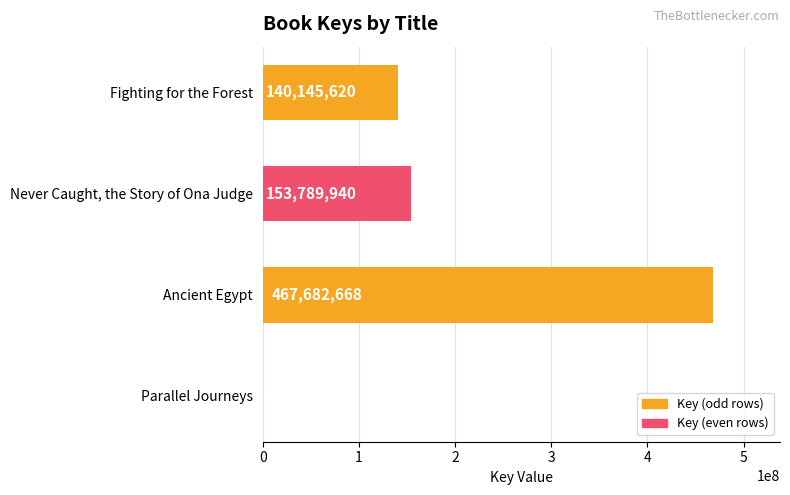

Where is the data nearest to the value 233844598?

Never Caught, the Story of Ona Judge